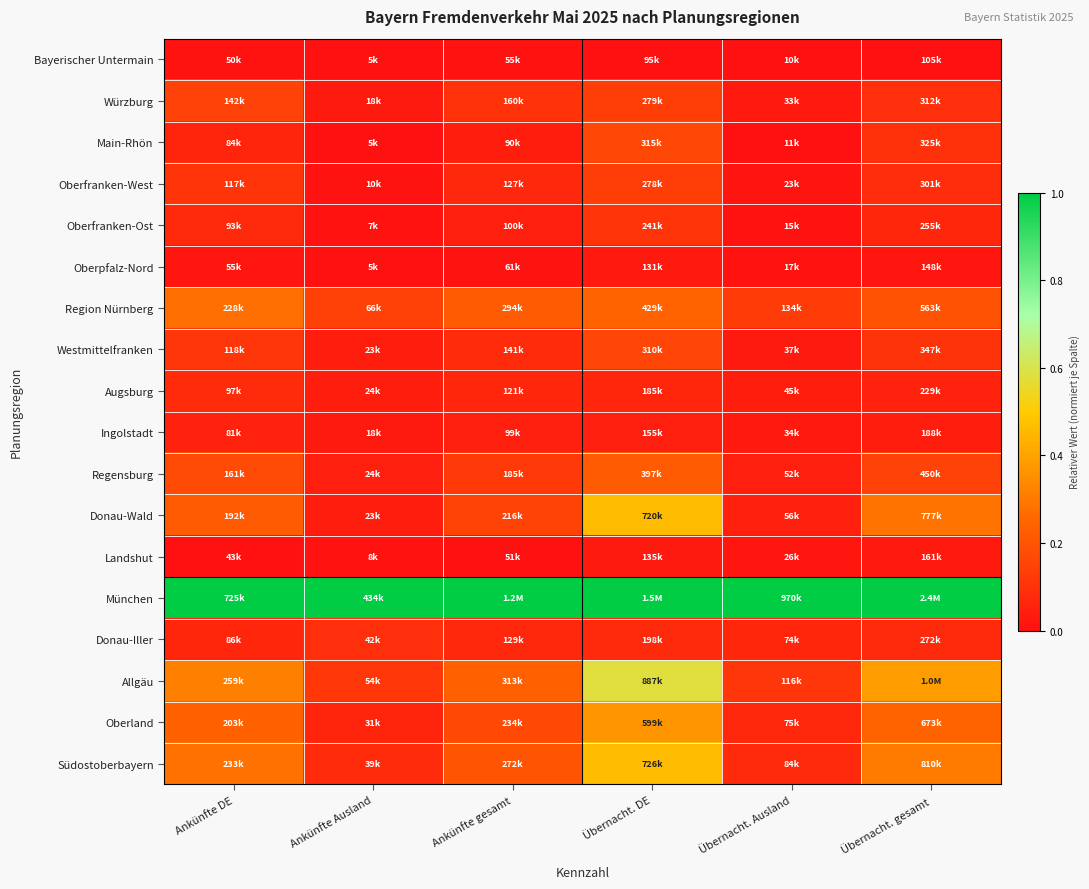

Reading left to right, extract all data points from this chart.

Bayerischer Untermain: Ankünfte DE=0.0	Ankünfte Ausland=0.0	Ankünfte gesamt=0.0	Übernacht. DE=0.0	Übernacht. Ausland=0.0	Übernacht. gesamt=0.0
Würzburg: Ankünfte DE=0.1	Ankünfte Ausland=0.0	Ankünfte gesamt=0.1	Übernacht. DE=0.1	Übernacht. Ausland=0.0	Übernacht. gesamt=0.1
Main-Rhön: Ankünfte DE=0.1	Ankünfte Ausland=0.0	Ankünfte gesamt=0.0	Übernacht. DE=0.2	Übernacht. Ausland=0.0	Übernacht. gesamt=0.1
Oberfranken-West: Ankünfte DE=0.1	Ankünfte Ausland=0.0	Ankünfte gesamt=0.1	Übernacht. DE=0.1	Übernacht. Ausland=0.0	Übernacht. gesamt=0.1
Oberfranken-Ost: Ankünfte DE=0.1	Ankünfte Ausland=0.0	Ankünfte gesamt=0.0	Übernacht. DE=0.1	Übernacht. Ausland=0.0	Übernacht. gesamt=0.1
Oberpfalz-Nord: Ankünfte DE=0.0	Ankünfte Ausland=0.0	Ankünfte gesamt=0.0	Übernacht. DE=0.0	Übernacht. Ausland=0.0	Übernacht. gesamt=0.0
Region Nürnberg: Ankünfte DE=0.3	Ankünfte Ausland=0.1	Ankünfte gesamt=0.2	Übernacht. DE=0.2	Übernacht. Ausland=0.1	Übernacht. gesamt=0.2
Westmittelfranken: Ankünfte DE=0.1	Ankünfte Ausland=0.0	Ankünfte gesamt=0.1	Übernacht. DE=0.2	Übernacht. Ausland=0.0	Übernacht. gesamt=0.1
Augsburg: Ankünfte DE=0.1	Ankünfte Ausland=0.0	Ankünfte gesamt=0.1	Übernacht. DE=0.1	Übernacht. Ausland=0.0	Übernacht. gesamt=0.1
Ingolstadt: Ankünfte DE=0.1	Ankünfte Ausland=0.0	Ankünfte gesamt=0.0	Übernacht. DE=0.0	Übernacht. Ausland=0.0	Übernacht. gesamt=0.0
Regensburg: Ankünfte DE=0.2	Ankünfte Ausland=0.0	Ankünfte gesamt=0.1	Übernacht. DE=0.2	Übernacht. Ausland=0.0	Übernacht. gesamt=0.1
Donau-Wald: Ankünfte DE=0.2	Ankünfte Ausland=0.0	Ankünfte gesamt=0.1	Übernacht. DE=0.5	Übernacht. Ausland=0.0	Übernacht. gesamt=0.3
Landshut: Ankünfte DE=0.0	Ankünfte Ausland=0.0	Ankünfte gesamt=0.0	Übernacht. DE=0.0	Übernacht. Ausland=0.0	Übernacht. gesamt=0.0
München: Ankünfte DE=1.0	Ankünfte Ausland=1.0	Ankünfte gesamt=1.0	Übernacht. DE=1.0	Übernacht. Ausland=1.0	Übernacht. gesamt=1.0
Donau-Iller: Ankünfte DE=0.1	Ankünfte Ausland=0.1	Ankünfte gesamt=0.1	Übernacht. DE=0.1	Übernacht. Ausland=0.1	Übernacht. gesamt=0.1
Allgäu: Ankünfte DE=0.3	Ankünfte Ausland=0.1	Ankünfte gesamt=0.2	Übernacht. DE=0.6	Übernacht. Ausland=0.1	Übernacht. gesamt=0.4
Oberland: Ankünfte DE=0.2	Ankünfte Ausland=0.1	Ankünfte gesamt=0.2	Übernacht. DE=0.4	Übernacht. Ausland=0.1	Übernacht. gesamt=0.2
Südostoberbayern: Ankünfte DE=0.3	Ankünfte Ausland=0.1	Ankünfte gesamt=0.2	Übernacht. DE=0.5	Übernacht. Ausland=0.1	Übernacht. gesamt=0.3